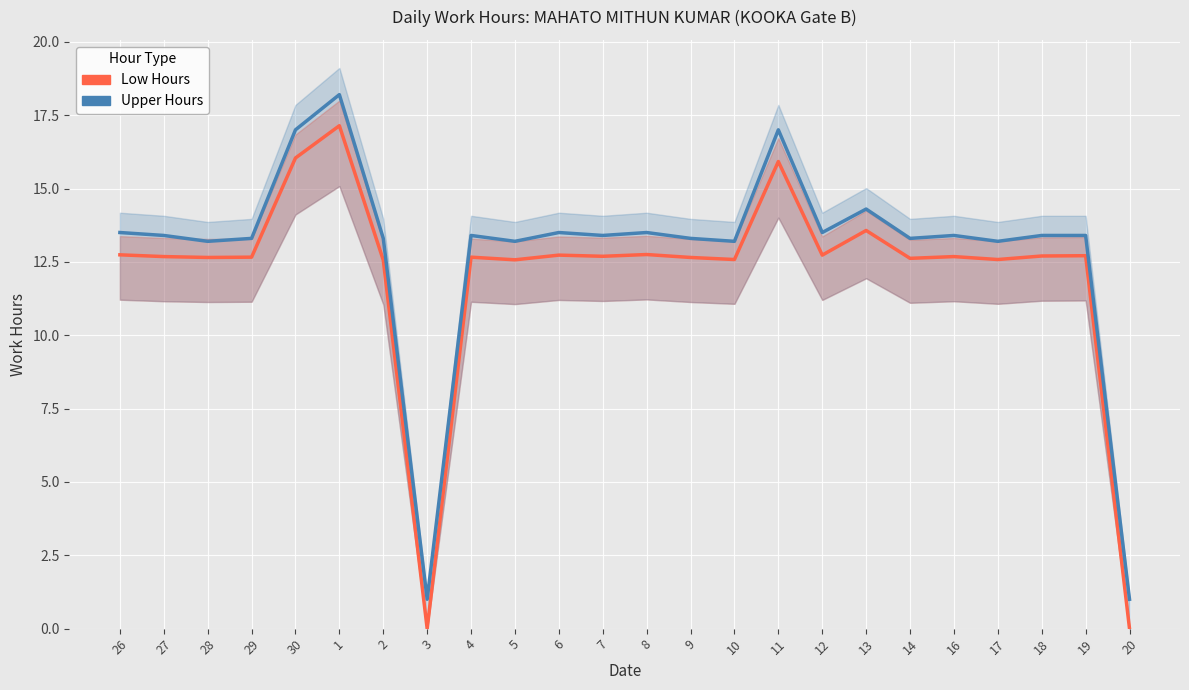

How many values in the Upper Hours series are below 13?

2